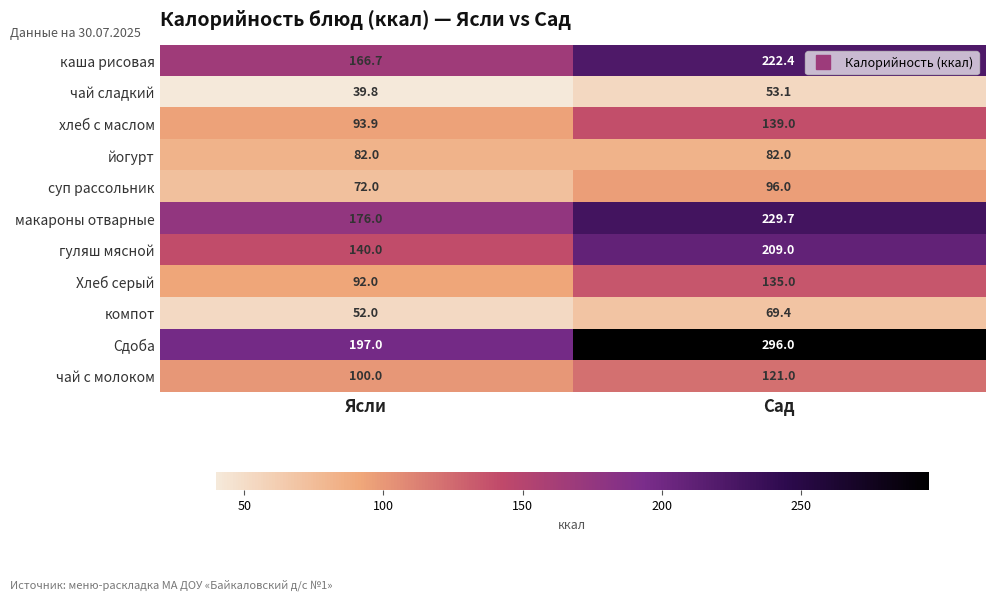

Between Ясли and Сад, which series saw the biggest shift?

Сдоба